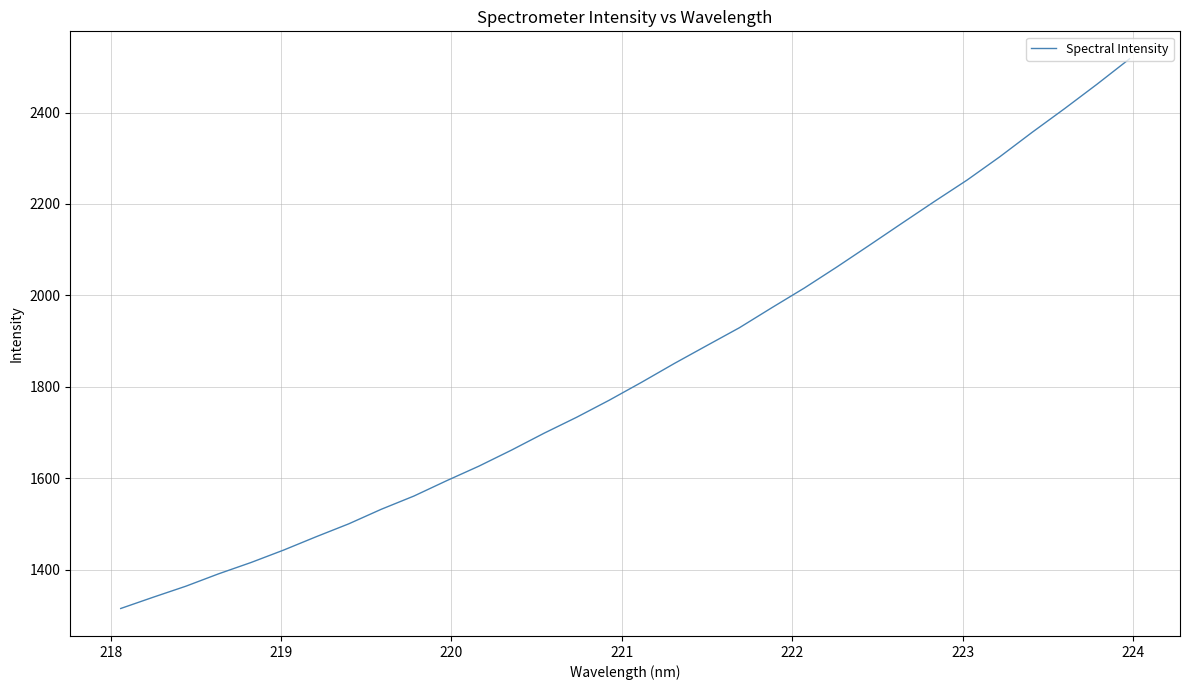

What is the smallest value displayed?

1314.8